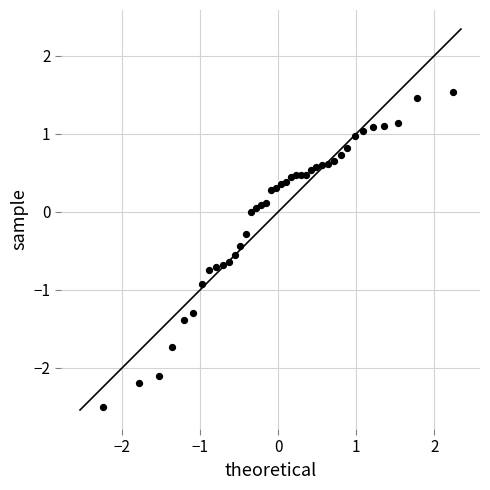

What is the range of X values (max minus min)?

4.5